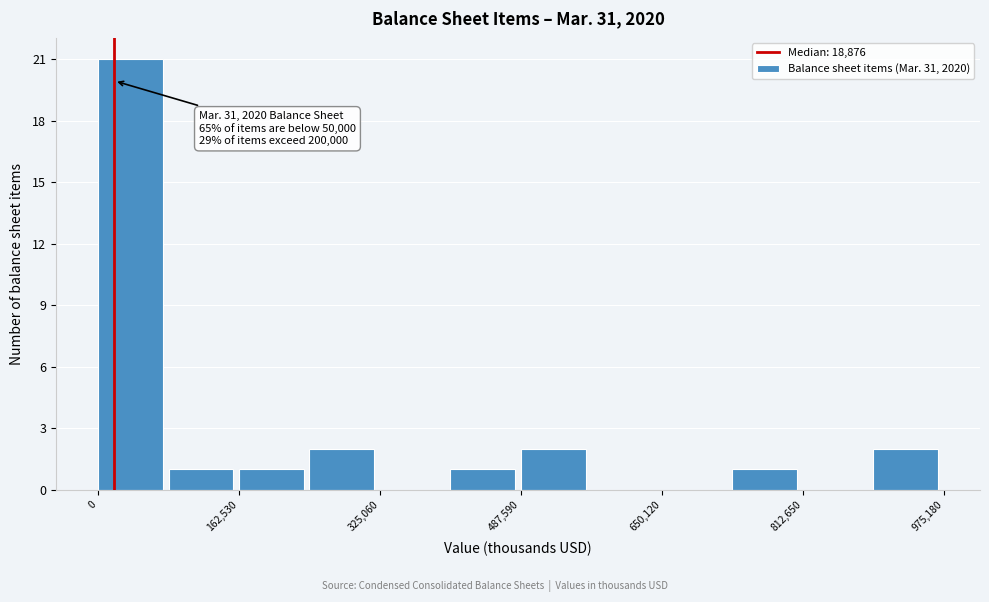

Over which range of the x-axis is the bar tallest?

0 to 80000